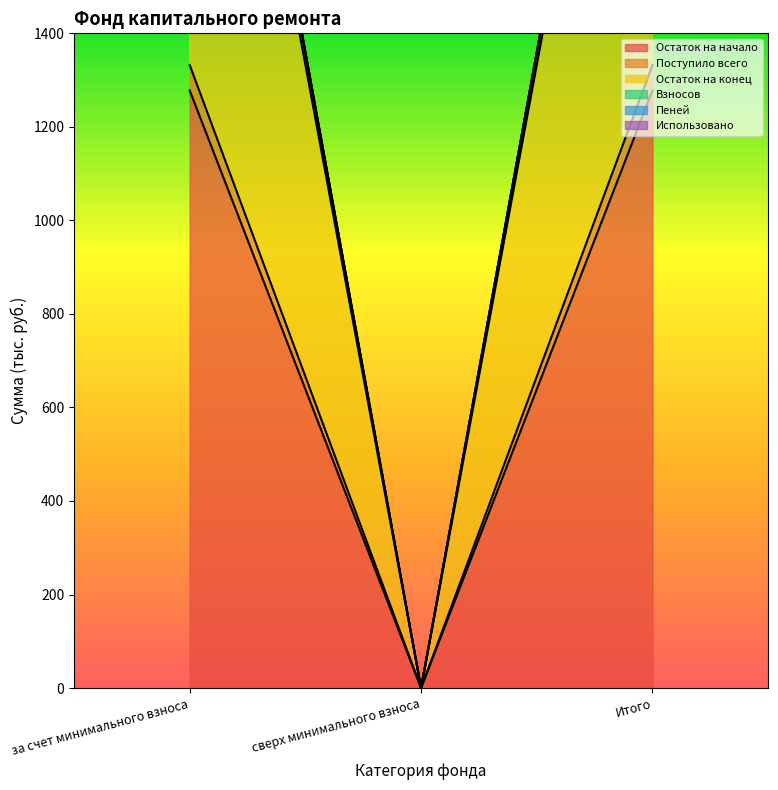

At Итого, list the series in order from largest to smallest.

Остаток на начало, Поступило всего, Остаток на конец, Взносов, Пеней